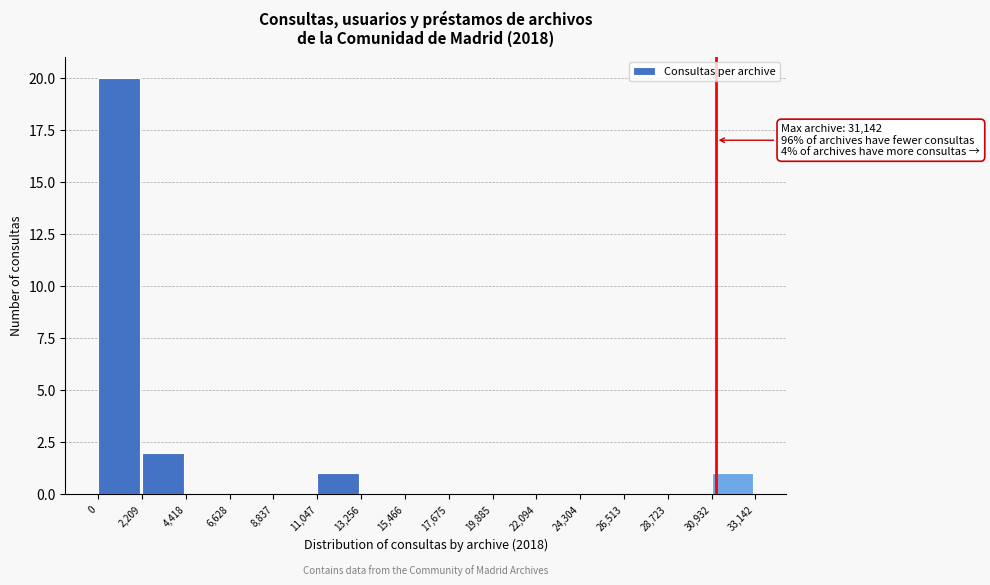

Over which range of the x-axis is the bar tallest?

0 to 2,209